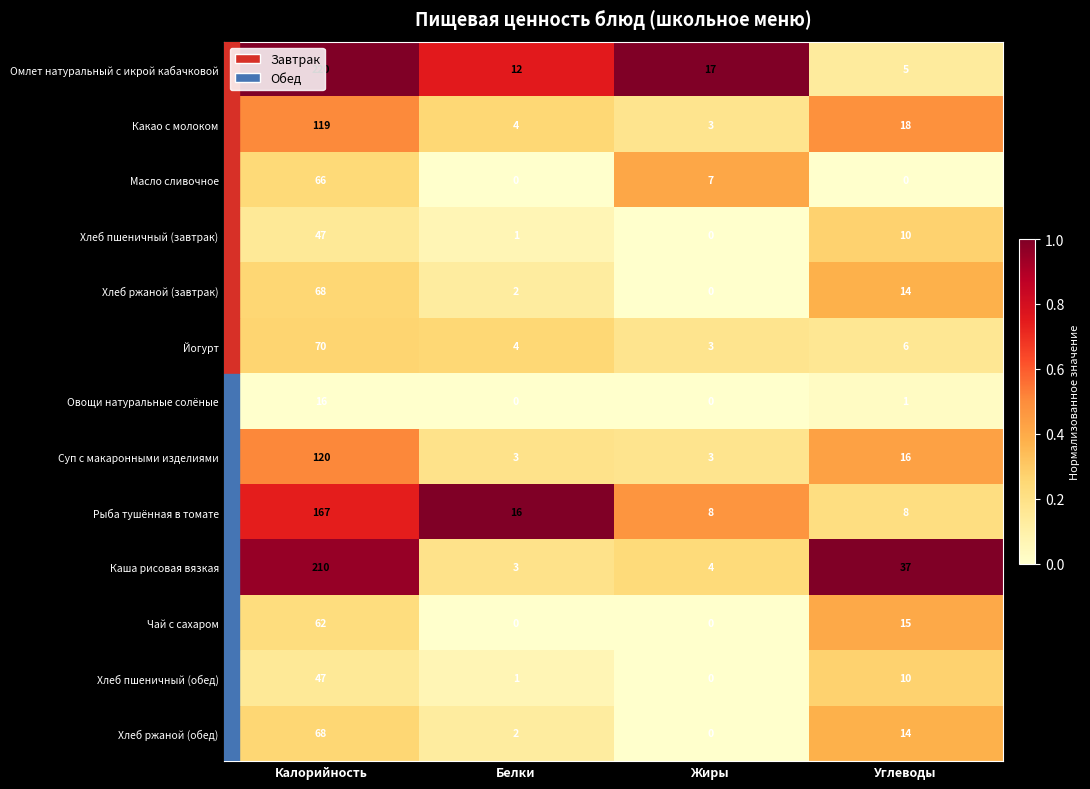

What is the lowest value of the Рыба тушённая в томате series?

8